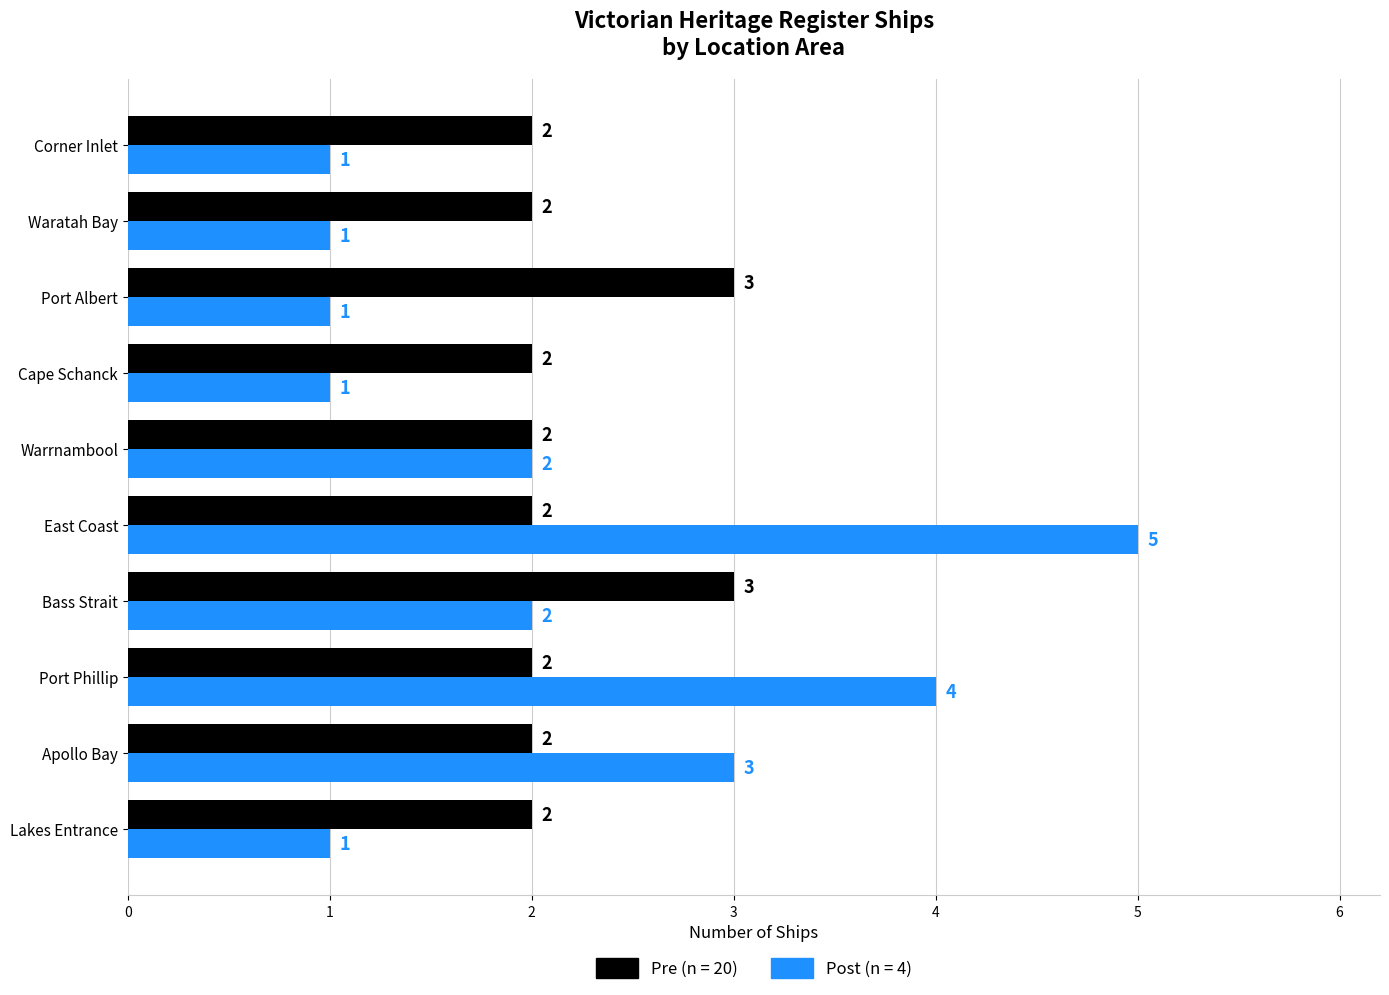

Where is Post (n = 4) nearest to the value 3?

Apollo Bay